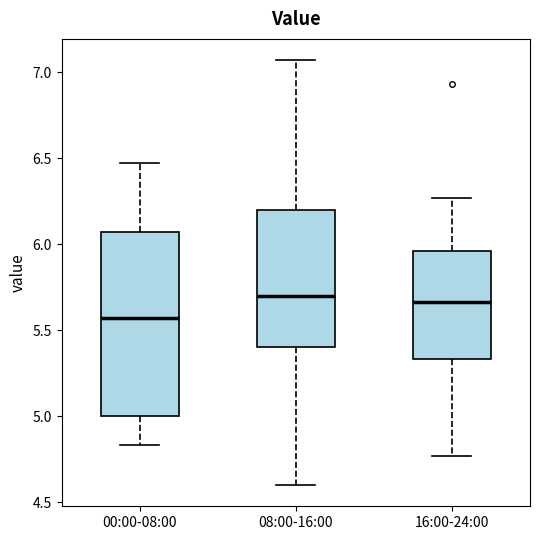

Where does the lower whisker of the box for 08:00-16:00 end on the y-axis? The values are not printed on the chart, so give them approximately, as read against the axis.

4.60